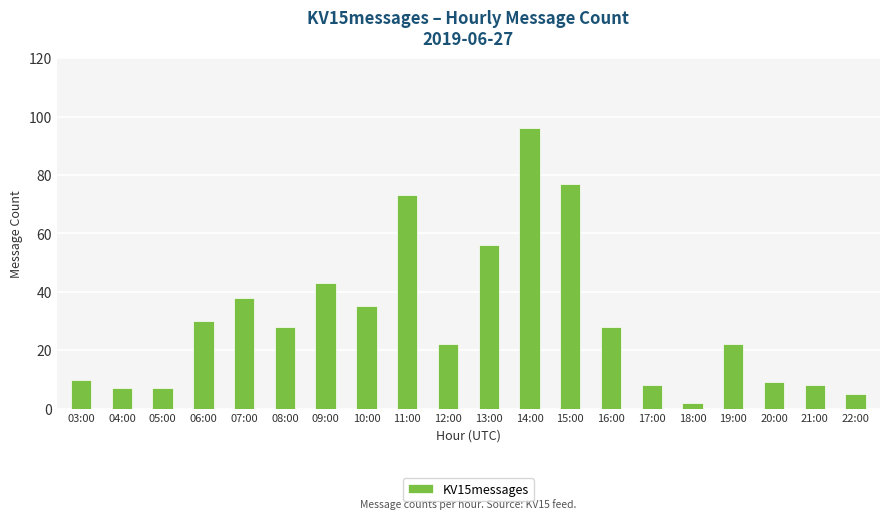

What is the value of the 15th bar from the left?

8